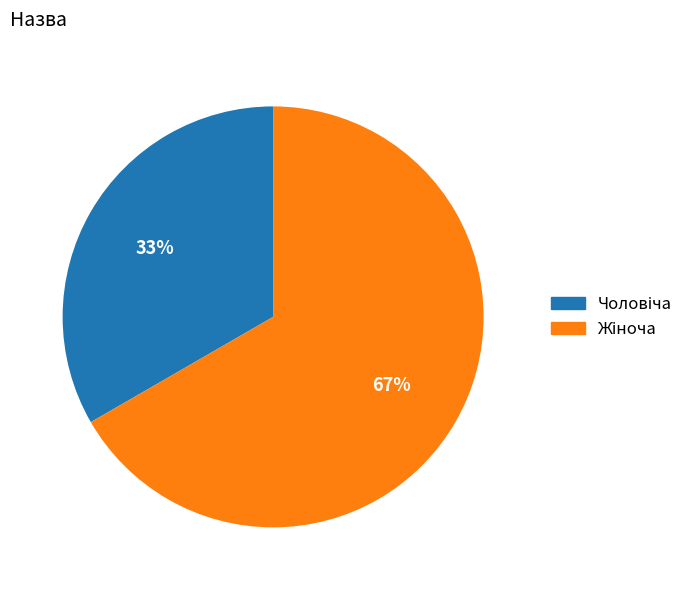

Does any single category account for the majority?

Yes